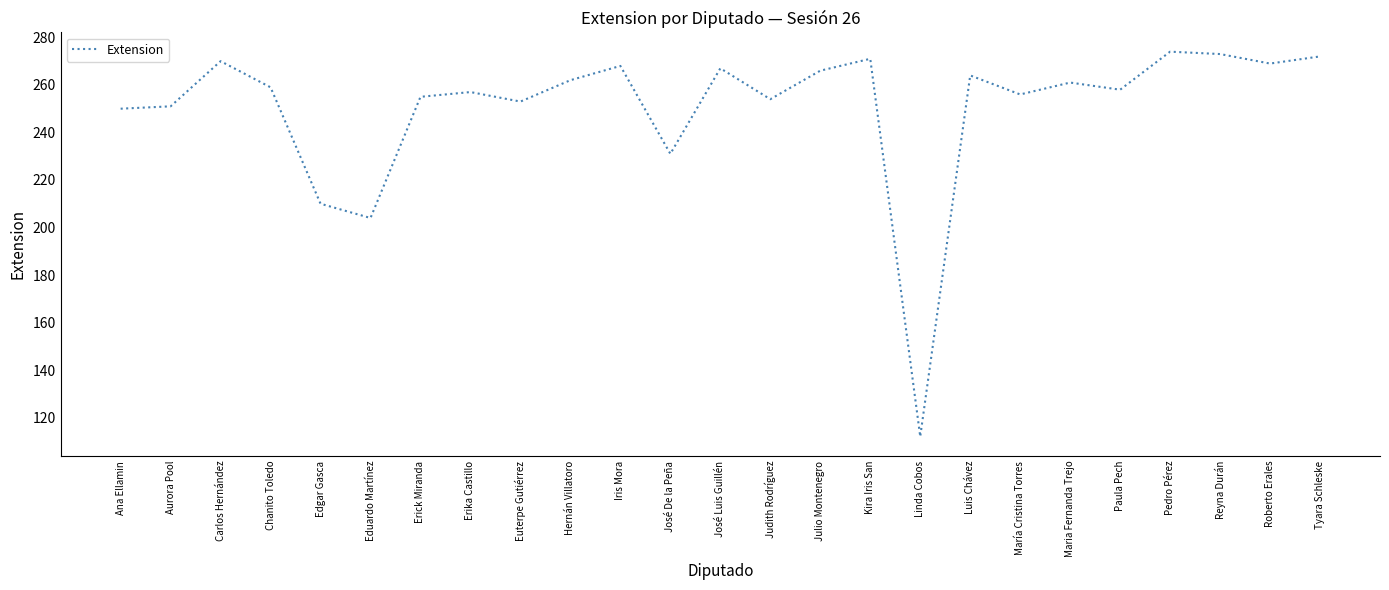

How many lines are shown in the chart?

1